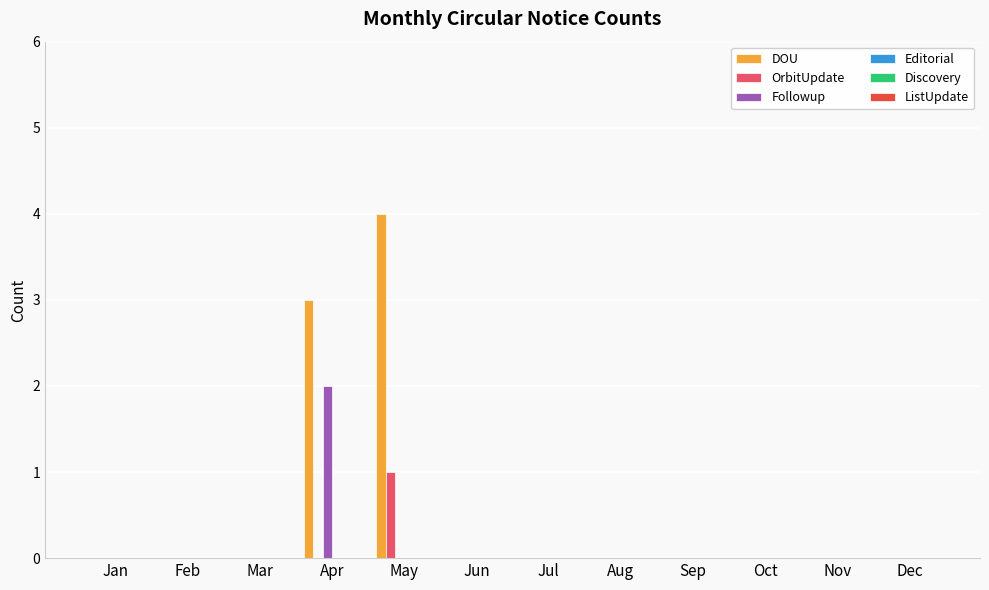

What is the greatest value displayed?

4